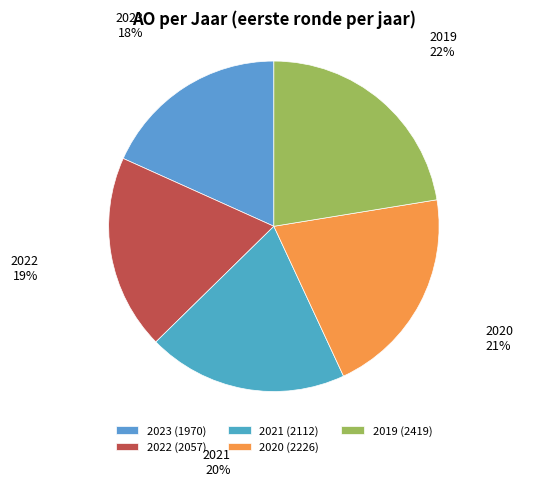

Is there any slice that represents more than half of the pie?

No